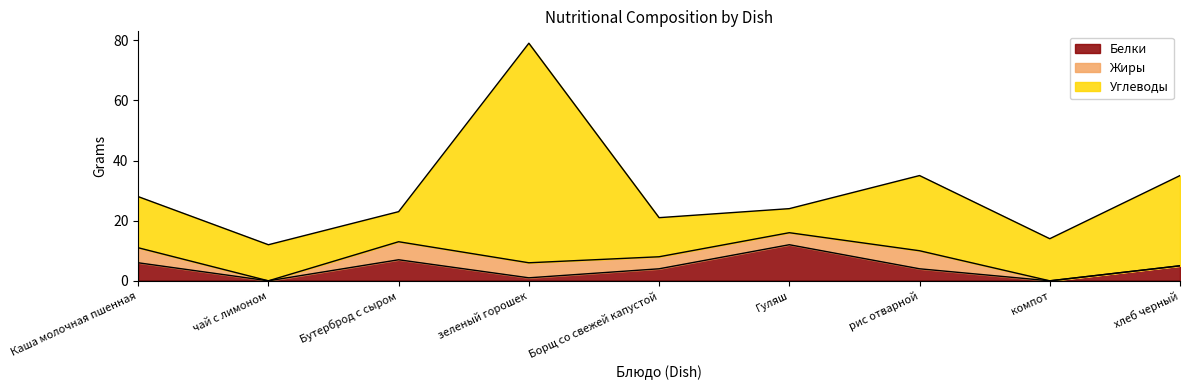

Where is the first local maximum for Углеводы?

зеленый горошек